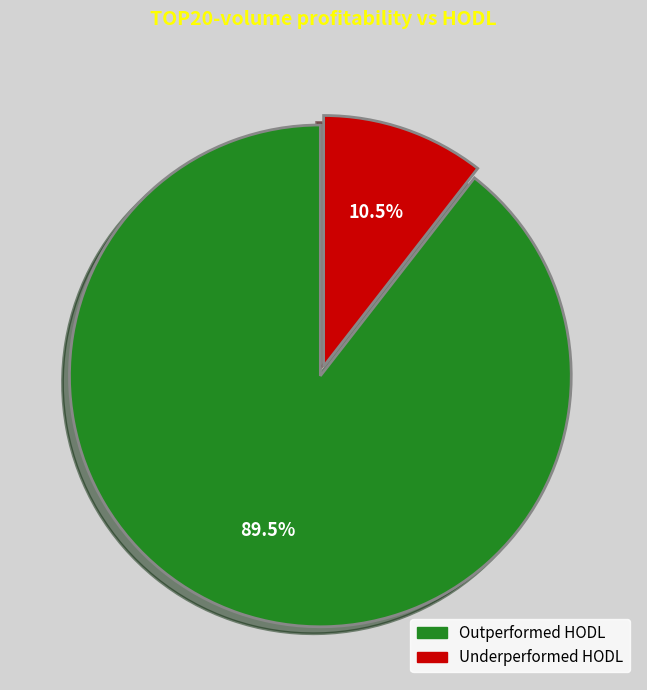

How many slices are in this pie chart?

2